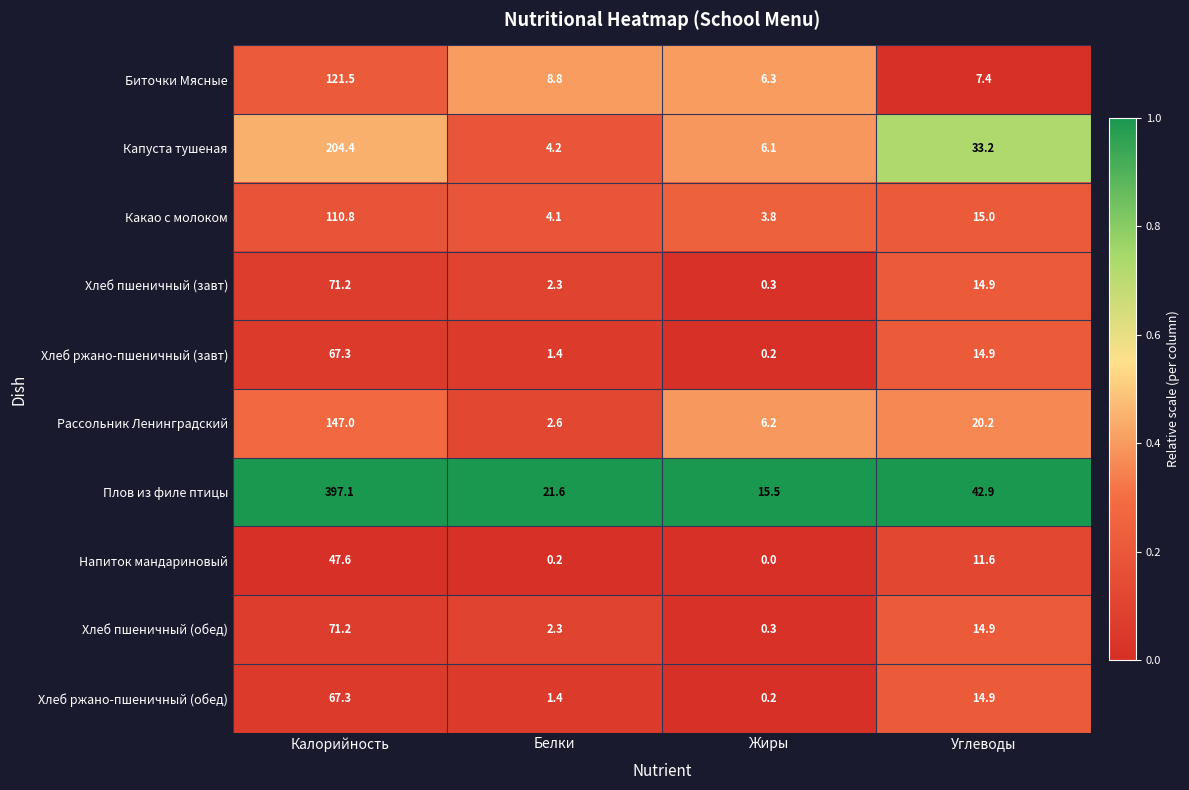

The value of Хлеб пшеничный (завт) at Белки is 3.8. True or false?

False